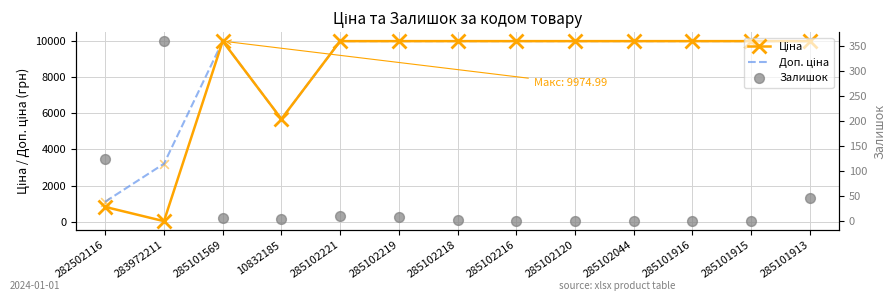

Which series reaches the maximum Y coordinate?

Ціна